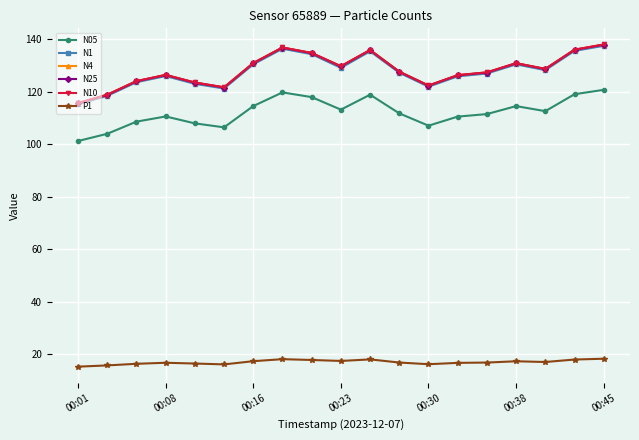

True or false: N05 and P1 cross at least once.

False